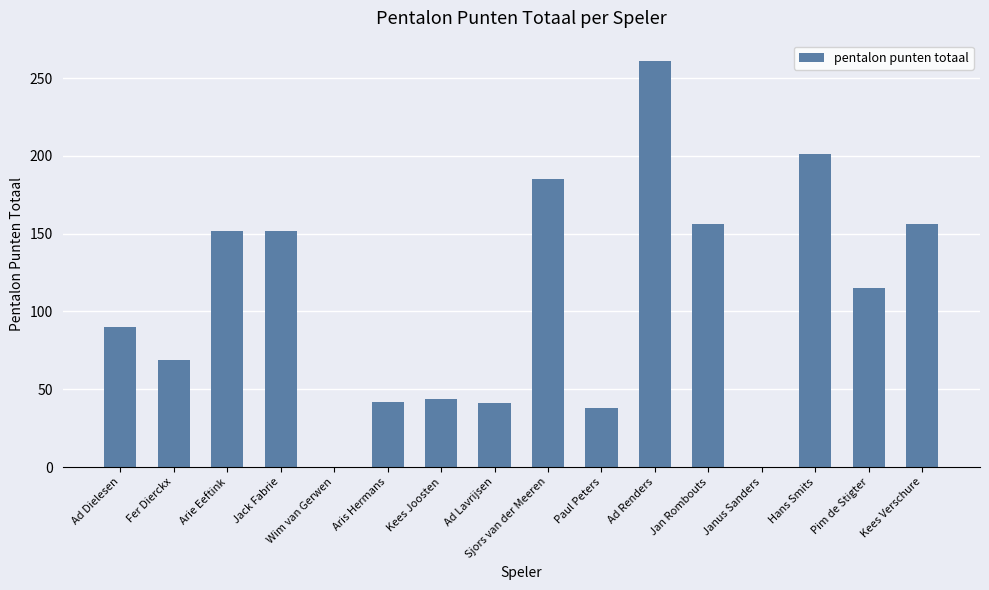

How many data points does each series have?

16